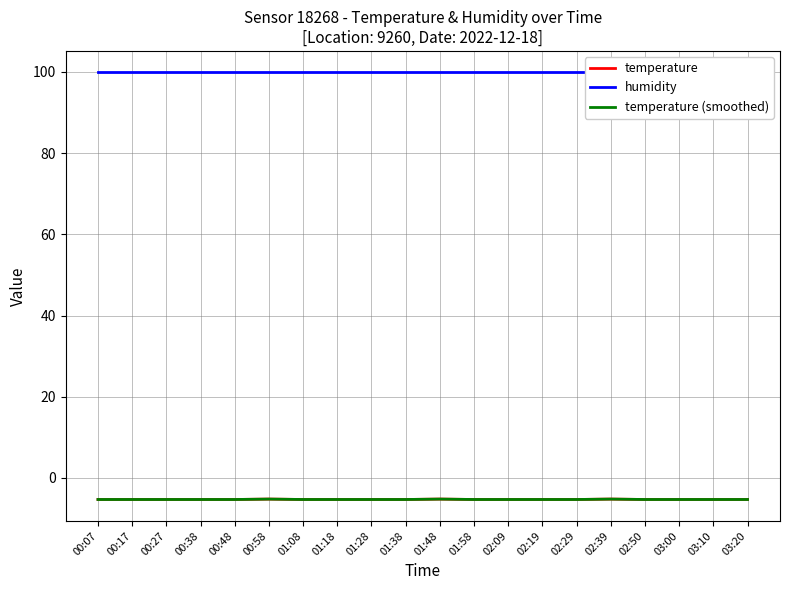

How many lines are shown in the chart?

3